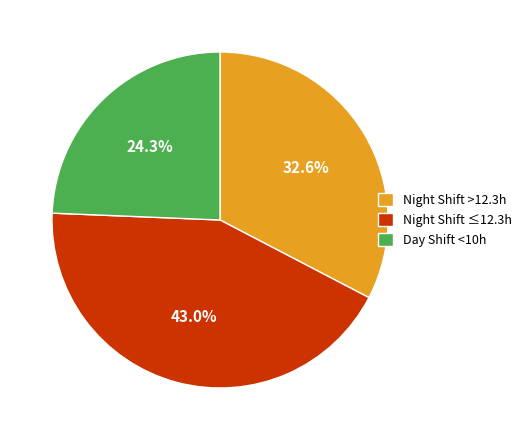

Does any single category account for the majority?

No